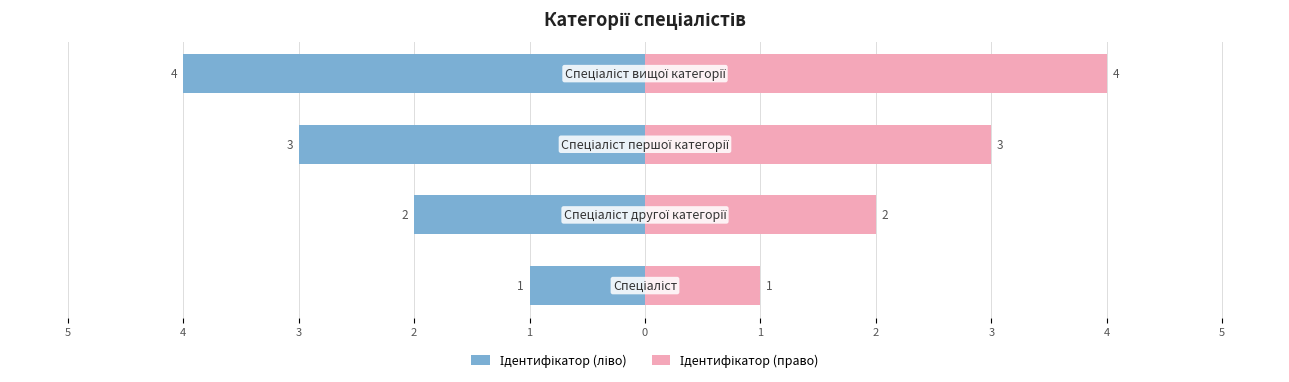

What value does the Ідентифікатор (право) series have at 2?

4